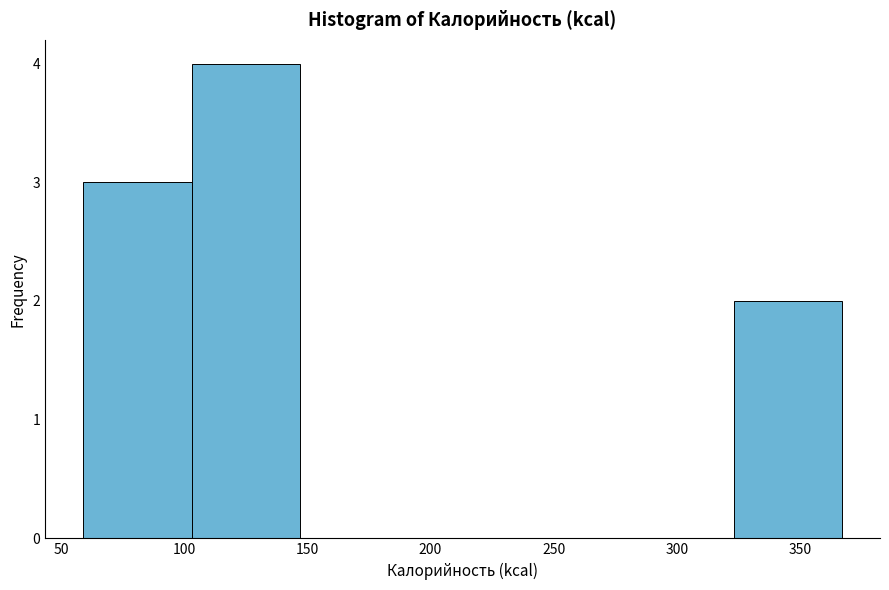

Over which range of the x-axis is the bar tallest?

103 to 147